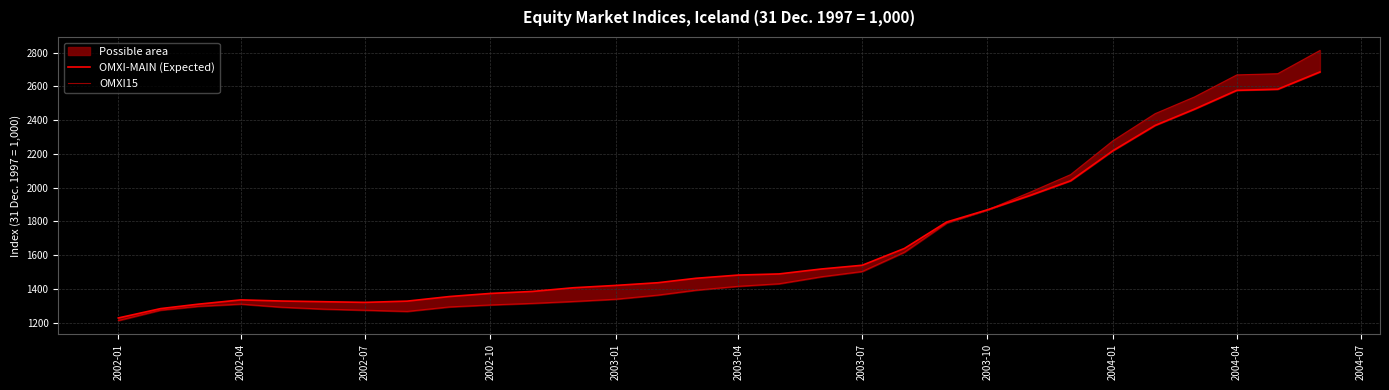

After their last crossing, which series has the higher values: OMXI15 or OMXI-MAIN (Expected)?

OMXI15